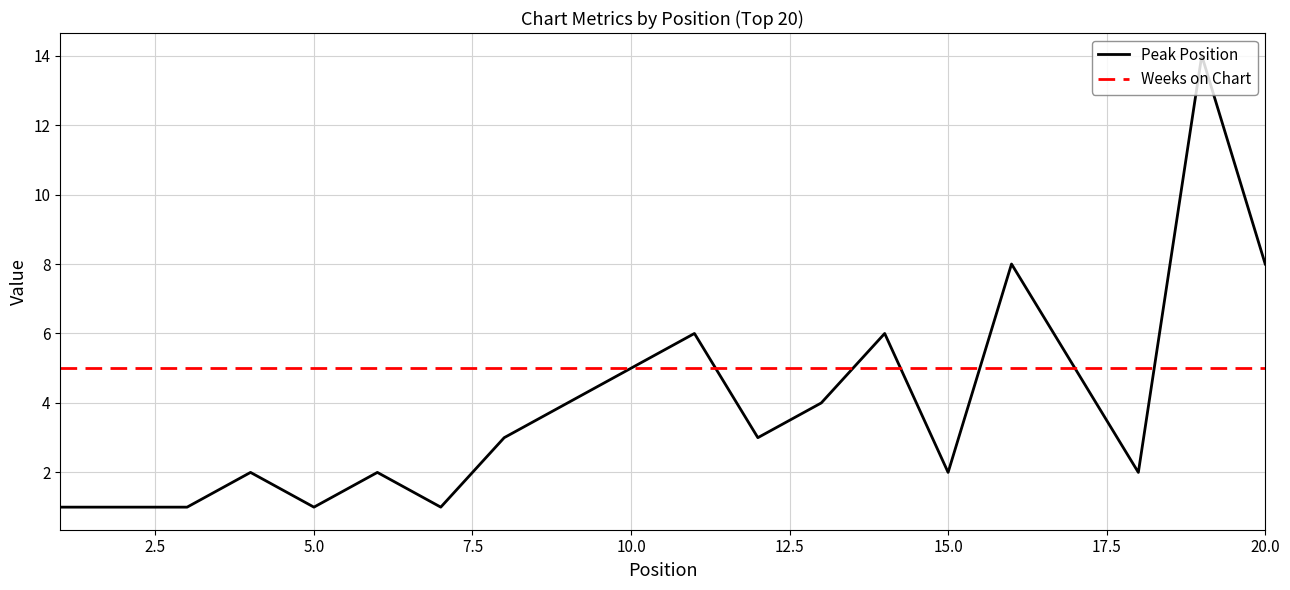

List the series in order of their peak value, lowest first.

Weeks on Chart, Peak Position